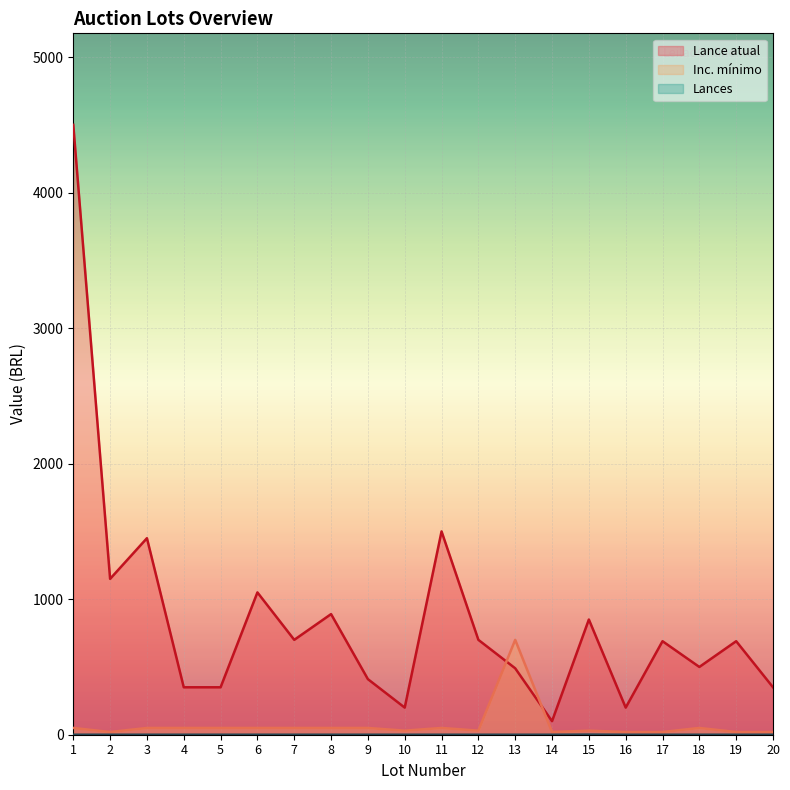

True or false: Lances and Inc. mínimo intersect in this chart.

False